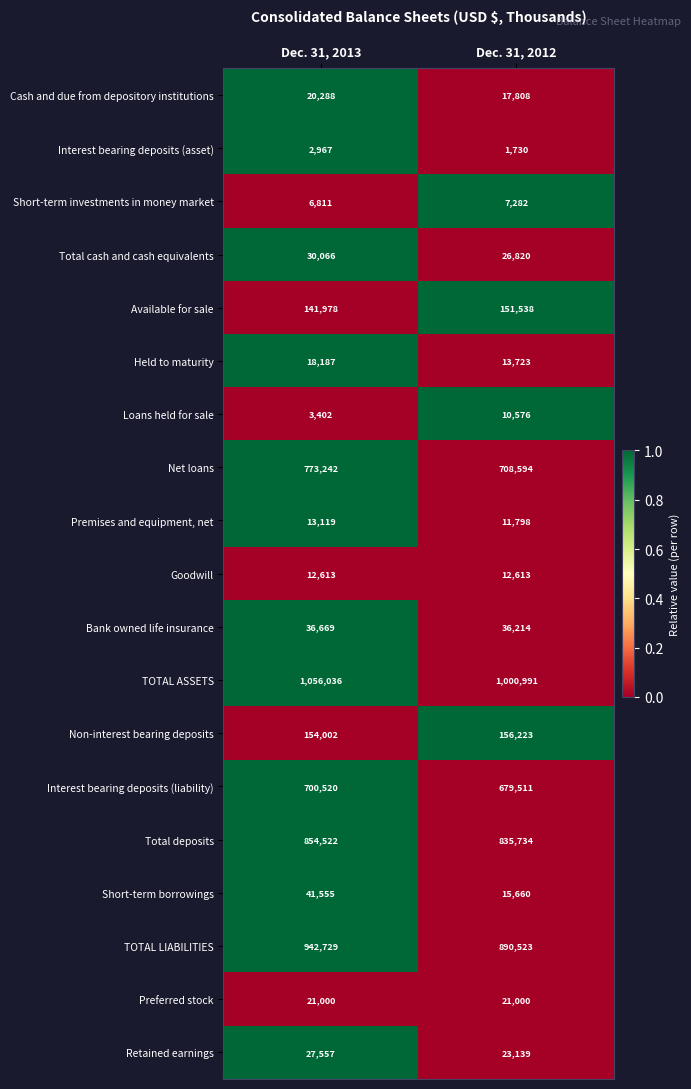

What is the difference between the highest and lowest values at Dec. 31, 2013?

1053069